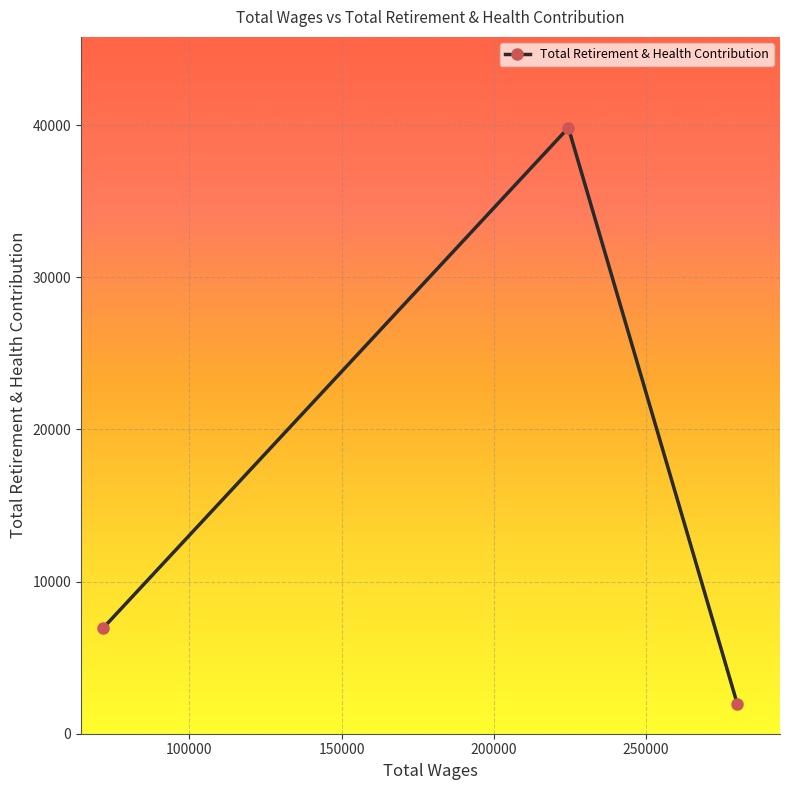

What is the value of the 2nd point from the left?

39820